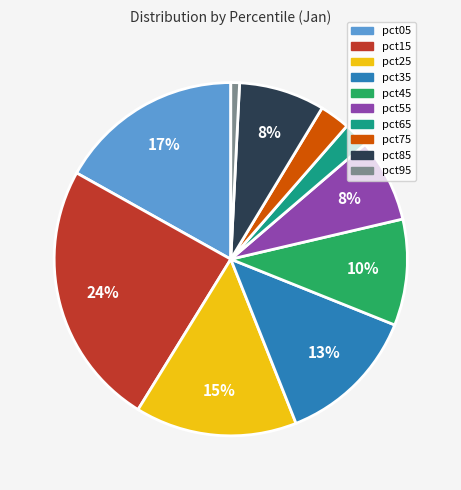

Is pct45 the majority of the pie?

No